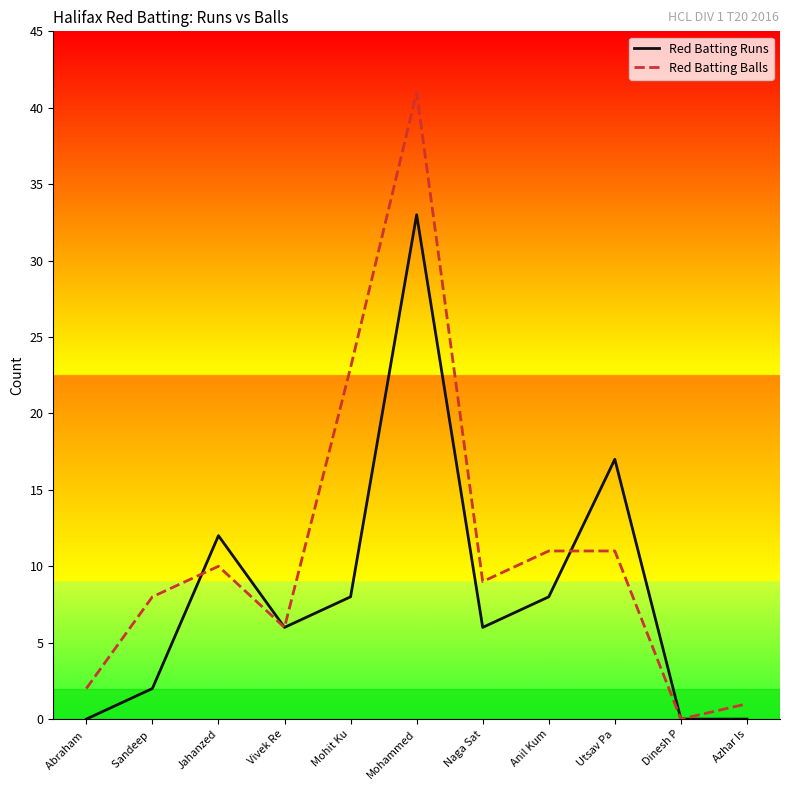

Does the chart display data point markers on the line(s)?

No